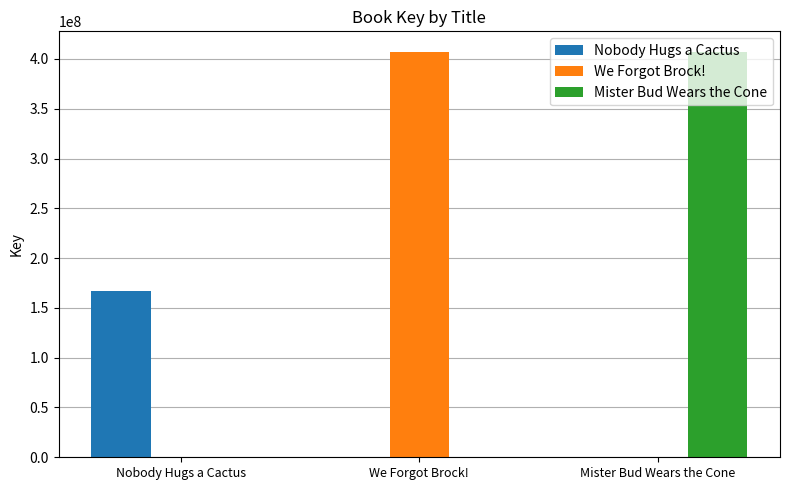

Count the number of data series in this chart.

3